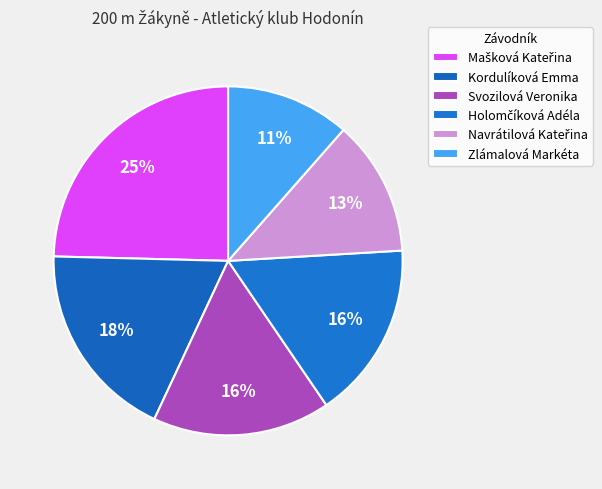

Is there any slice that represents more than half of the pie?

No